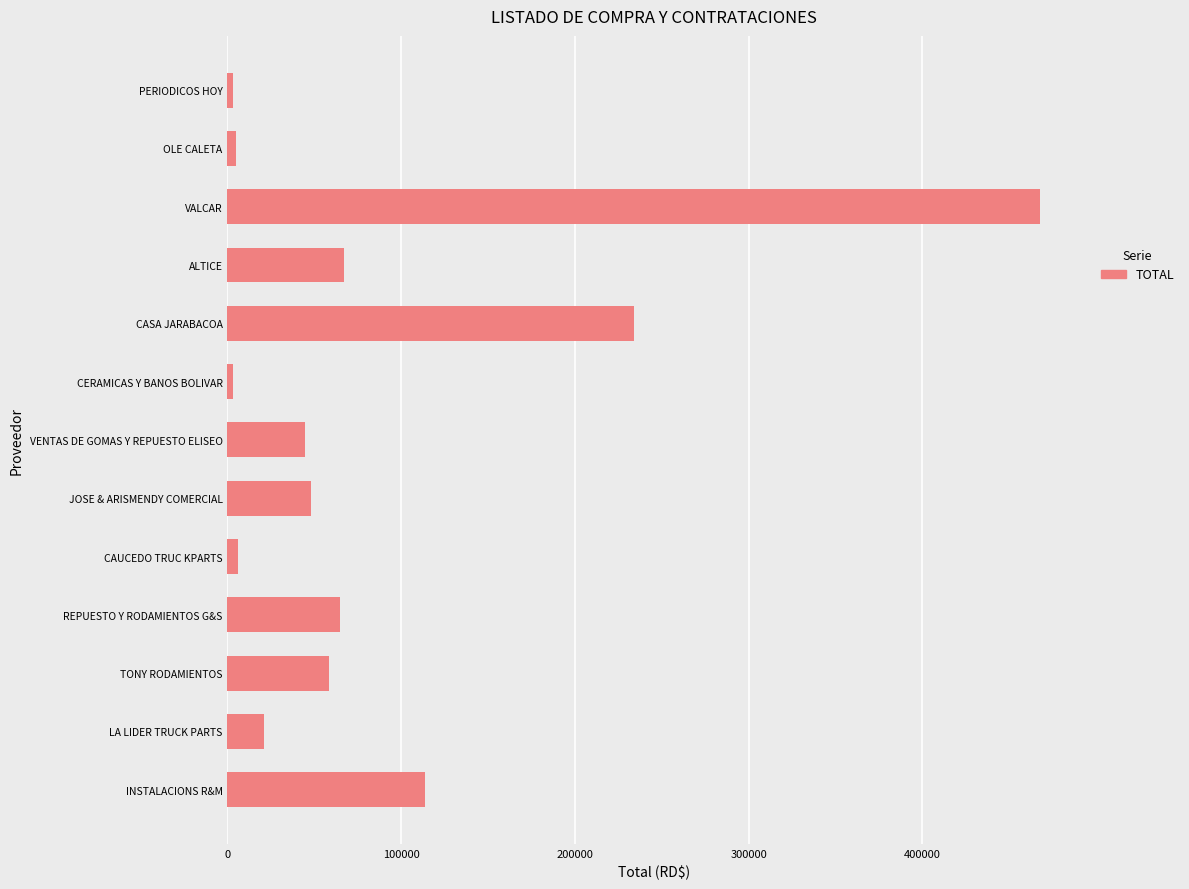

What is the sum of all values?

1138315.4